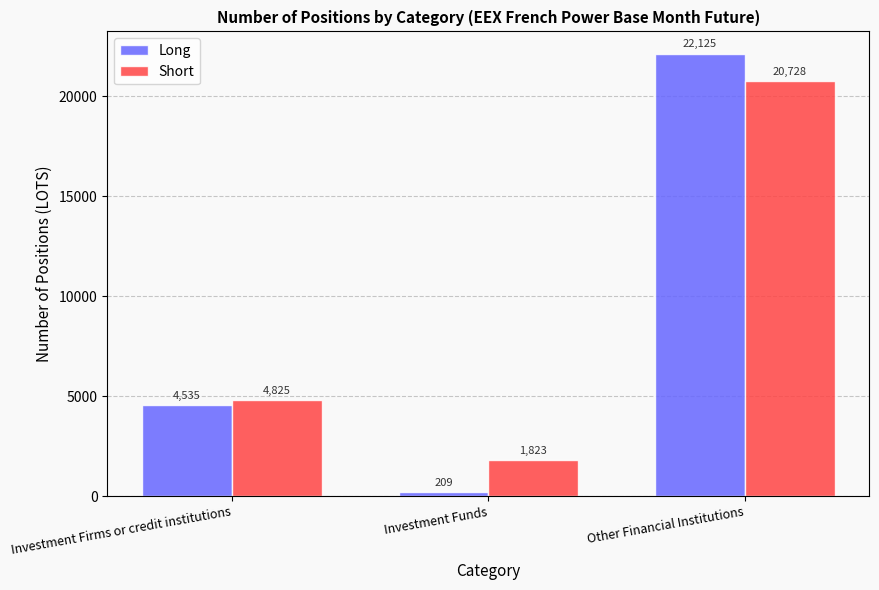

List the series in order of their peak value, highest first.

Long, Short